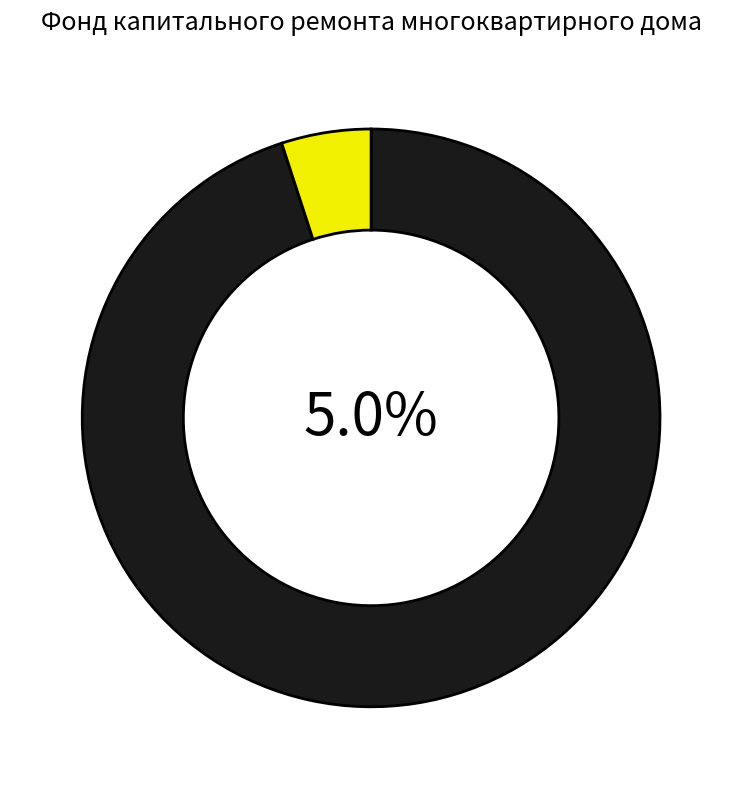

Approximately how many times larger is the value at за счет минимального взноса compared to сверх минимального размера взноса?

19.0